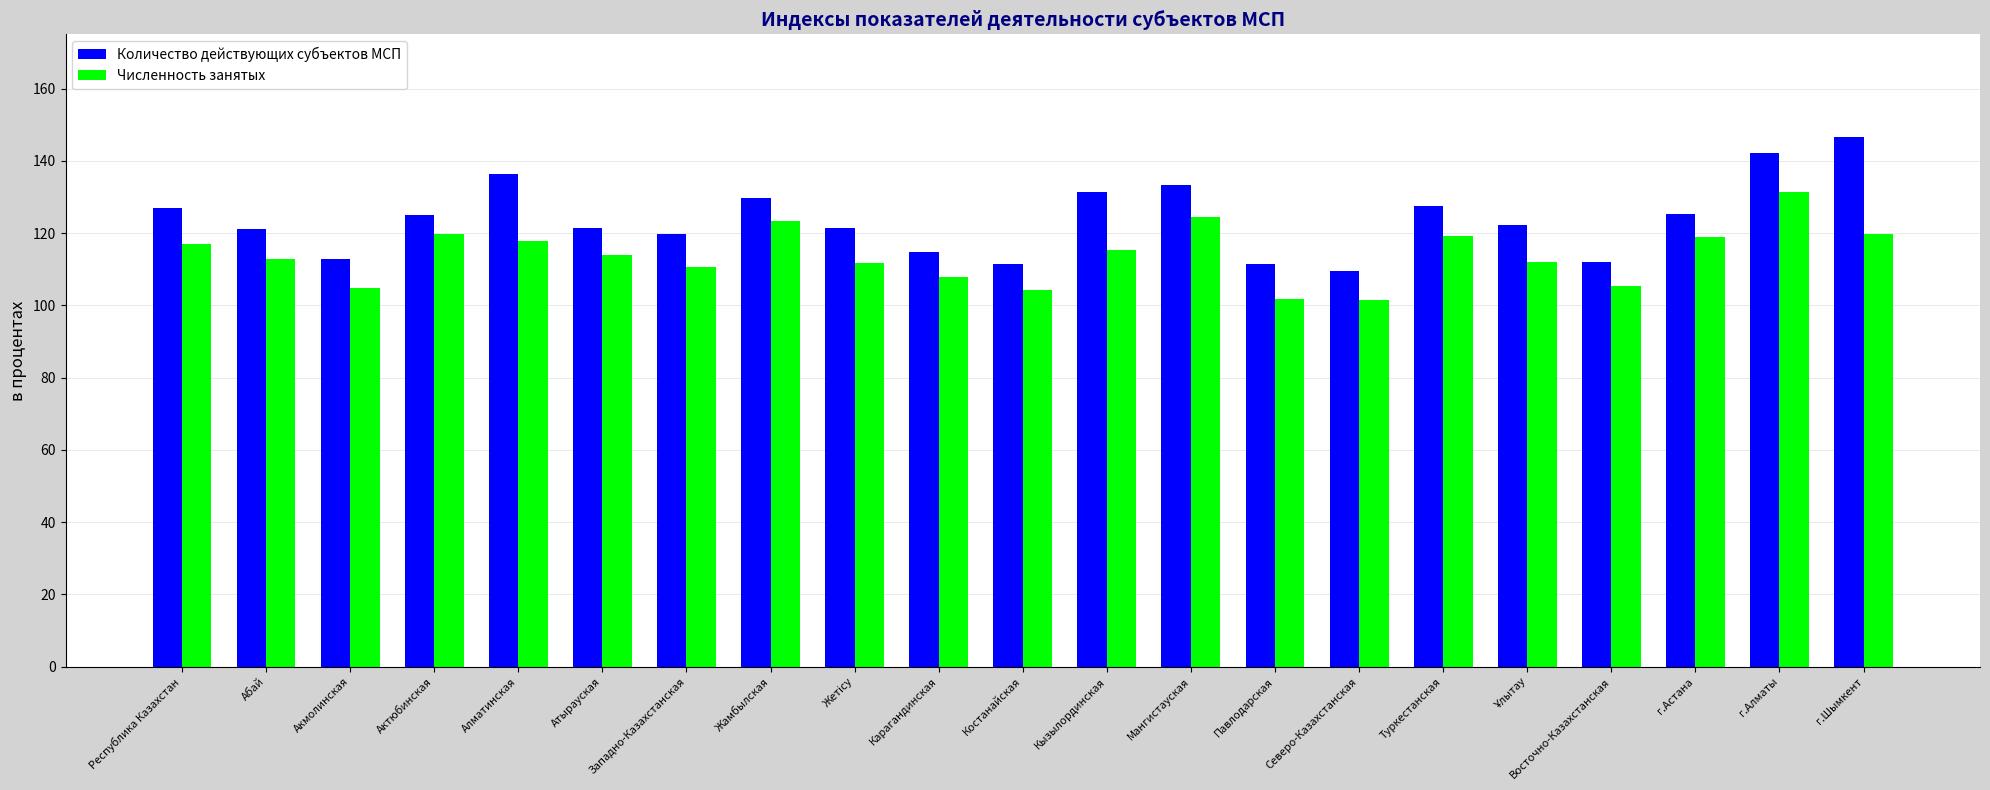

What position from the left is Акмолинская?

3